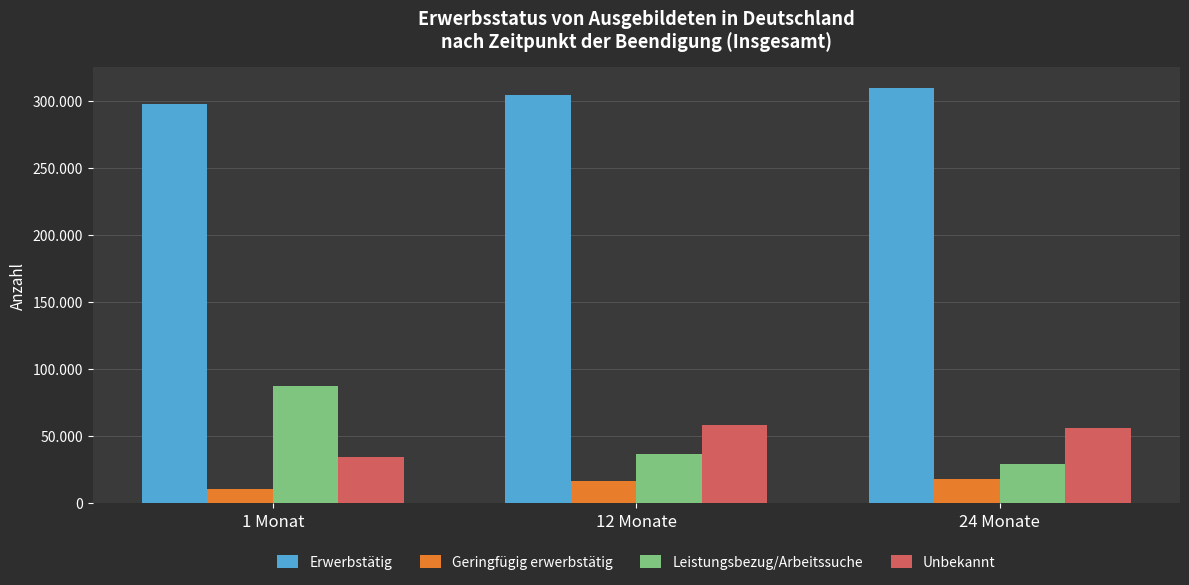

Is it true that Leistungsbezug/Arbeitssuche equals 40773 at 1 Monat?

False